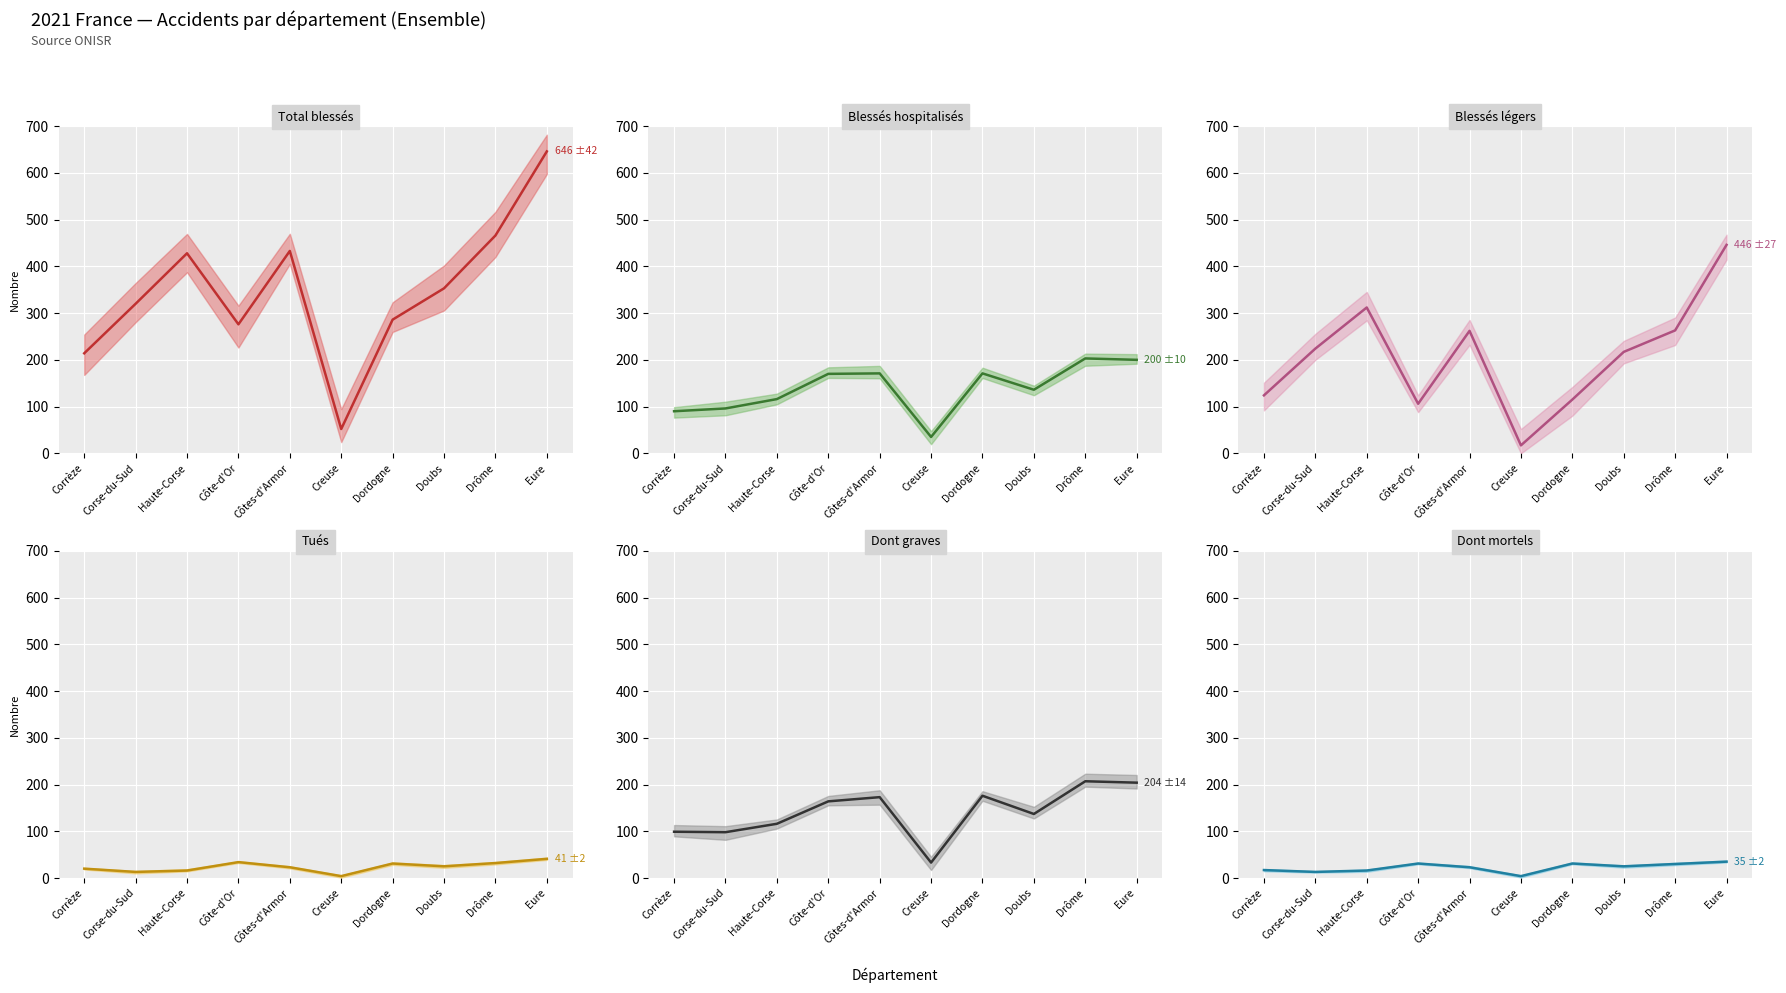

In Tués, how many points are lower than both neighbors (excluding endpoints)?

3